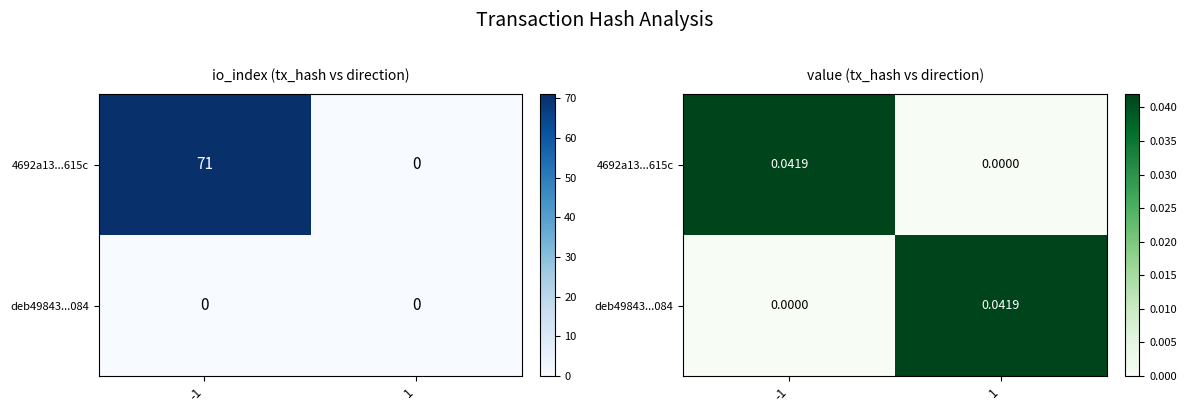

At which label is deb49843...084 closest to 0?

-1